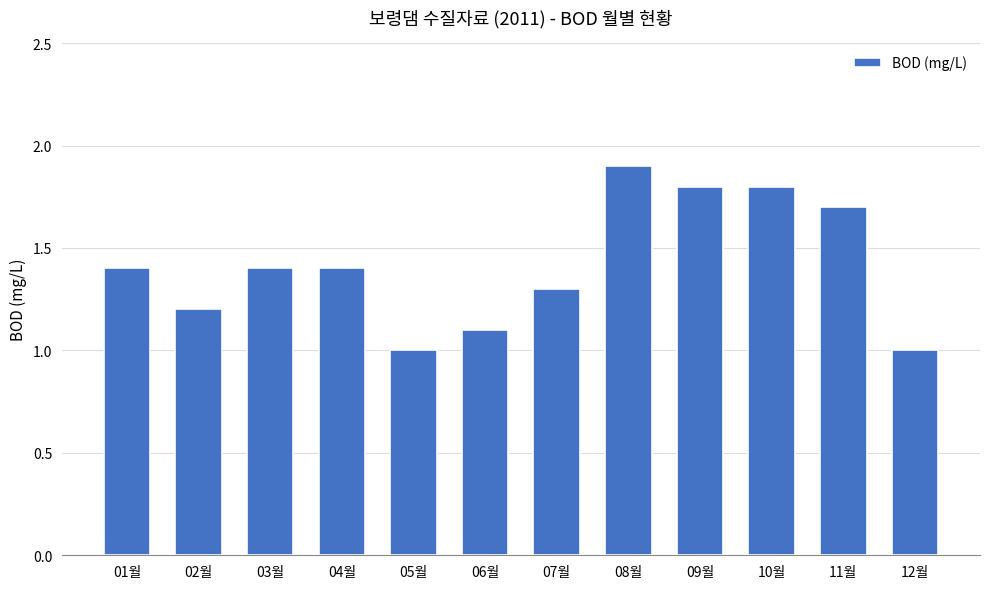

What is the difference between the values at 11월 and 10월?

0.1